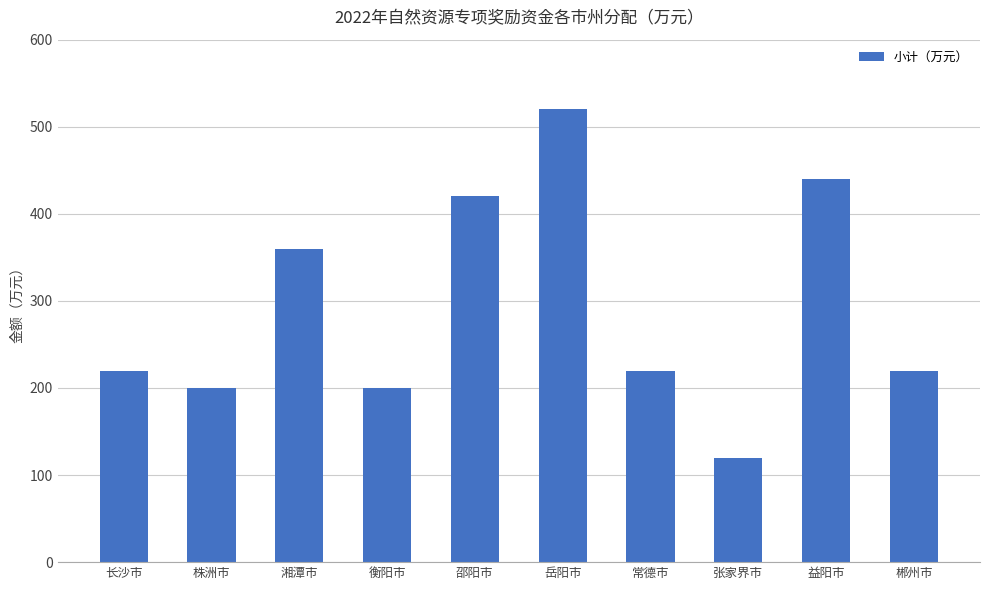

Which category has the lowest value across all series?

张家界市